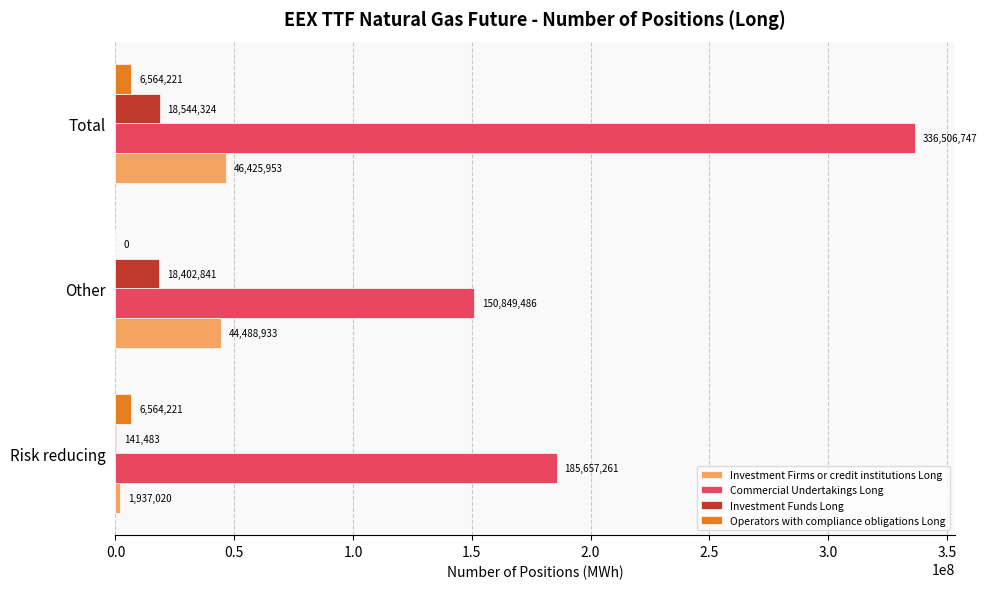

What are all the series names shown in the legend?

Investment Firms or credit institutions Long, Commercial Undertakings Long, Investment Funds Long, Operators with compliance obligations Long